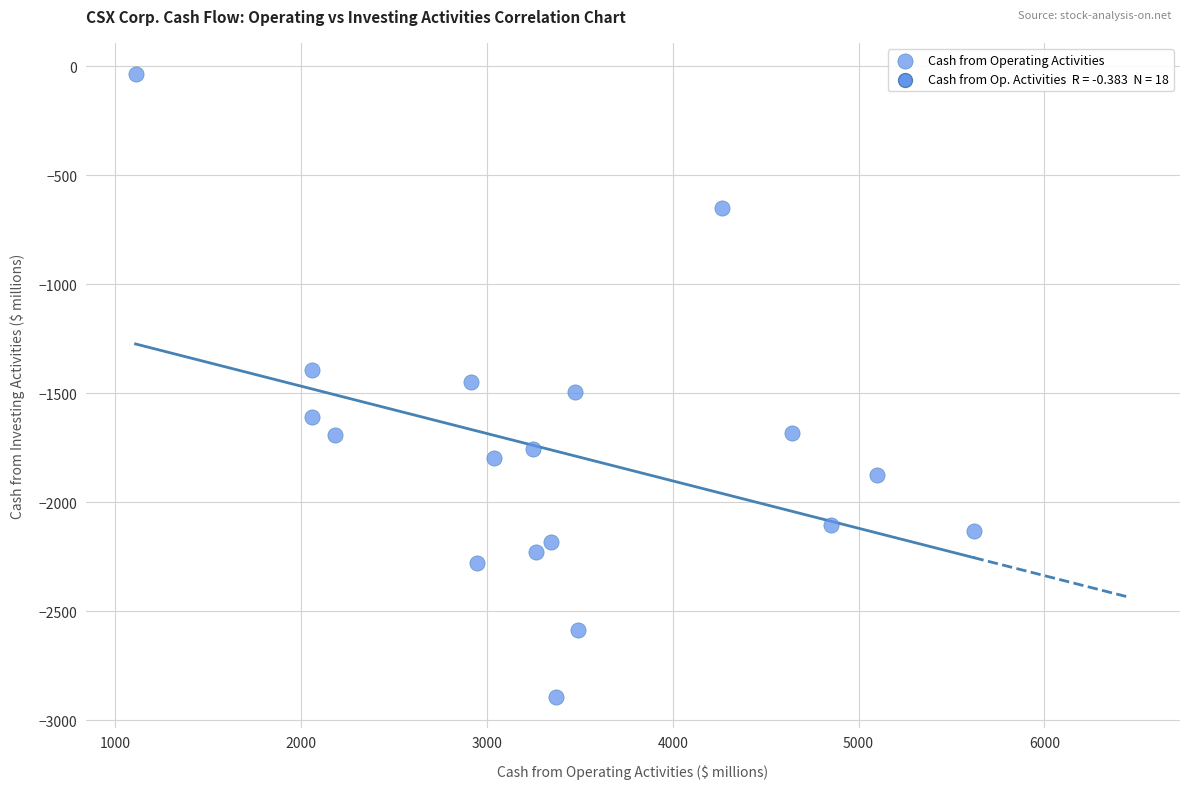

What is the range of Y values (max minus min)?

2856